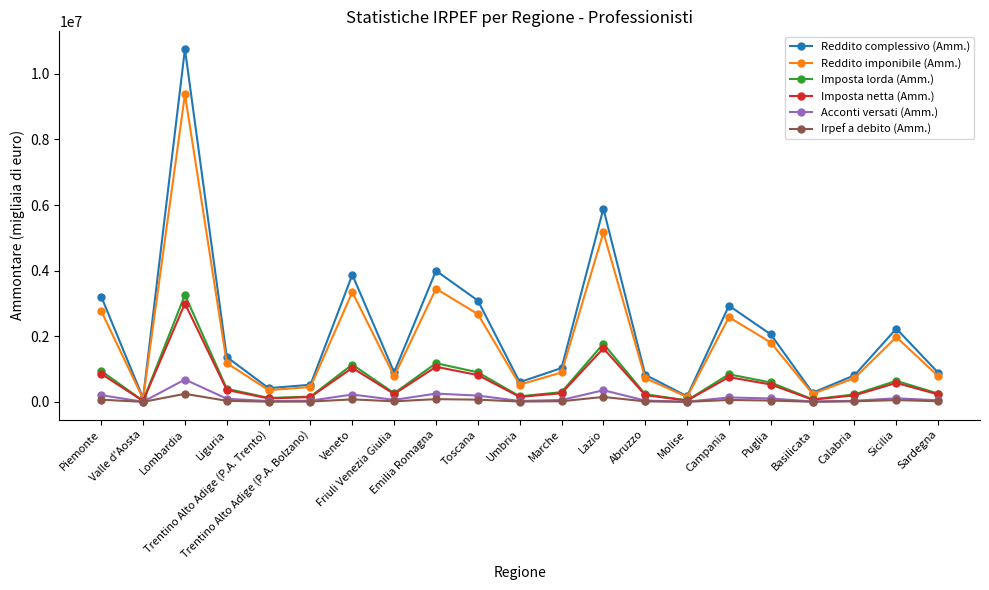

At how many categories does at least one series exceed 8742923?

1